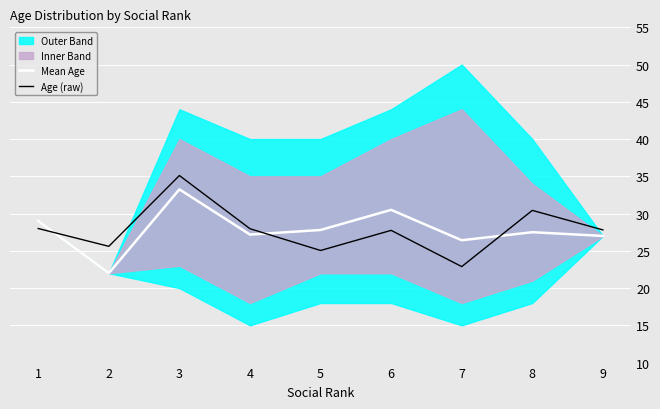

What is the value of the Age (raw) point at the 9th from the left?

27.8